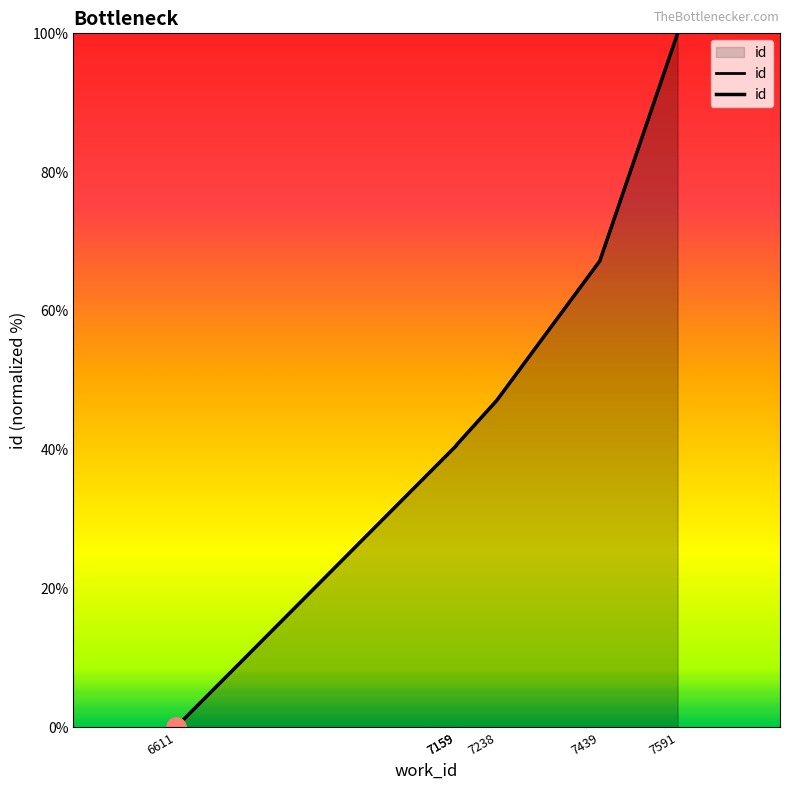

What is the approximate value at 7439?

67.2